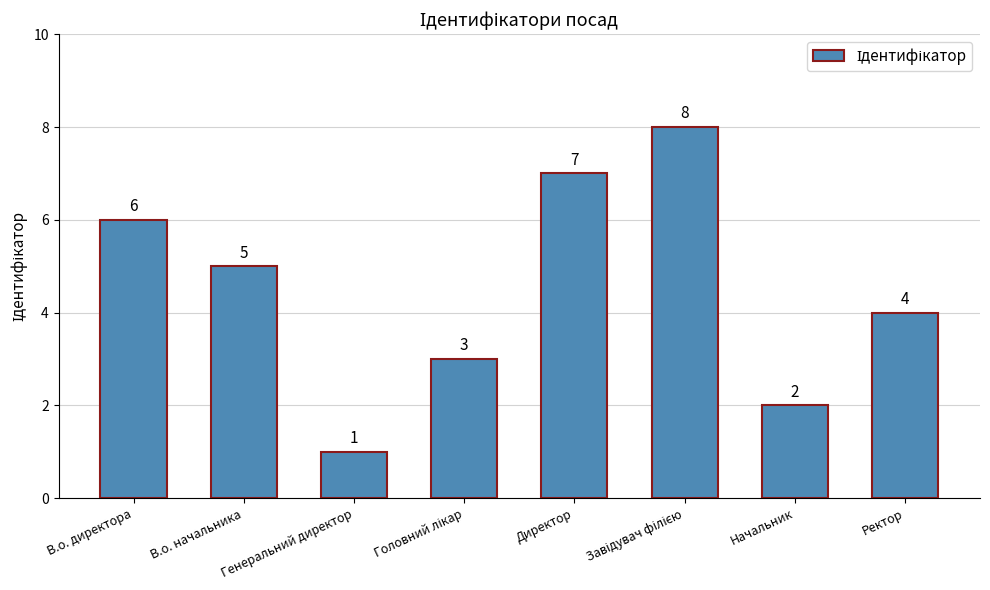

What is the label of the 4th bar from the right?

Директор